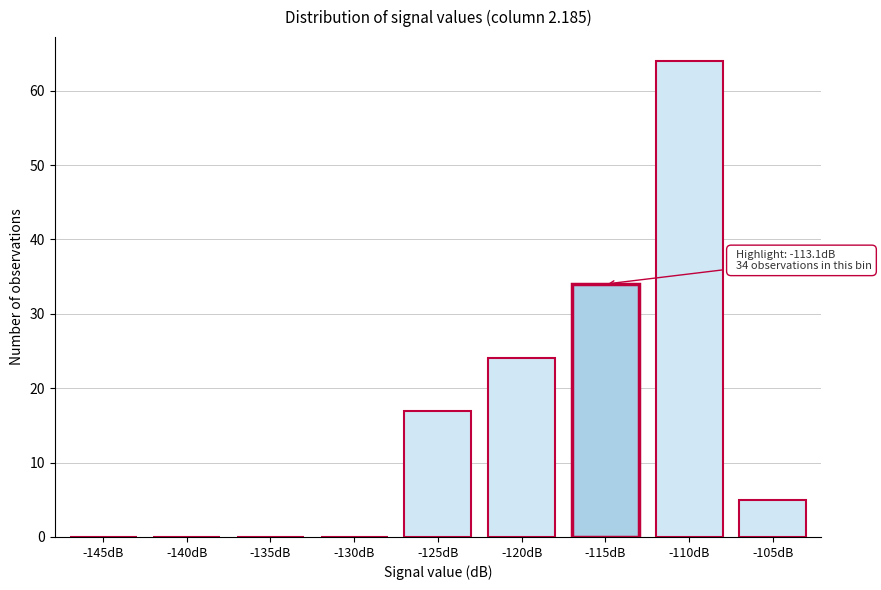

Reading left to right, extract all data points from this chart.

-145dB=0	-140dB=0	-135dB=0	-130dB=0	-125dB=17	-120dB=24	-115dB=34	-110dB=64	-105dB=5